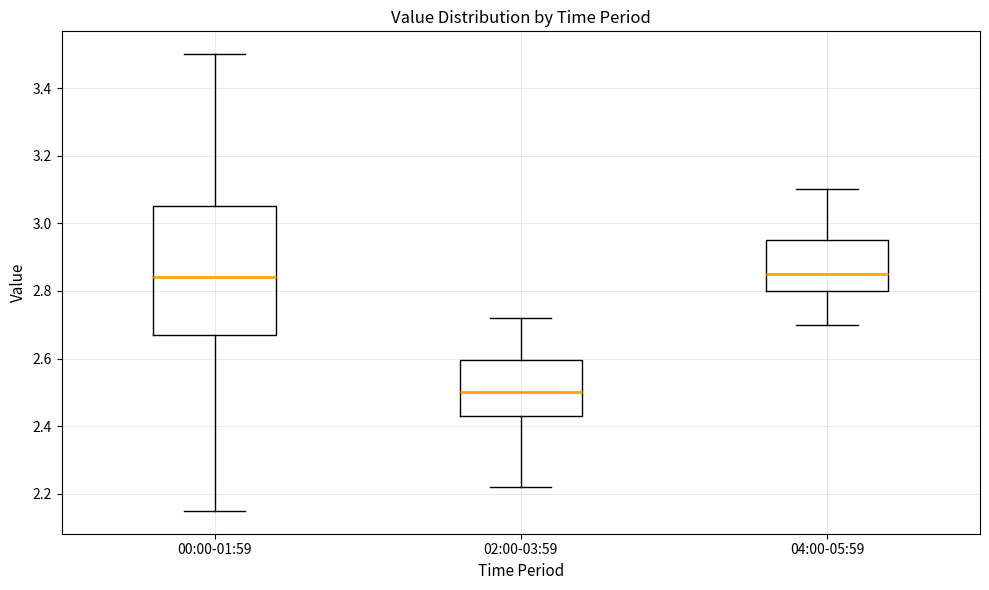

Reading left to right, transcribe this box plot: for each box, give where its median line is, the range the box spans, and where its two whiskers end, as read against the y-axis. The values are not printed on the chart, so give them approximately, as read against the axis.

00:00-01:59: median 2.84, box 2.68 to 3.06, whiskers 2.16 to 3.50
02:00-03:59: median 2.50, box 2.44 to 2.60, whiskers 2.22 to 2.72
04:00-05:59: median 2.86, box 2.80 to 2.96, whiskers 2.70 to 3.10